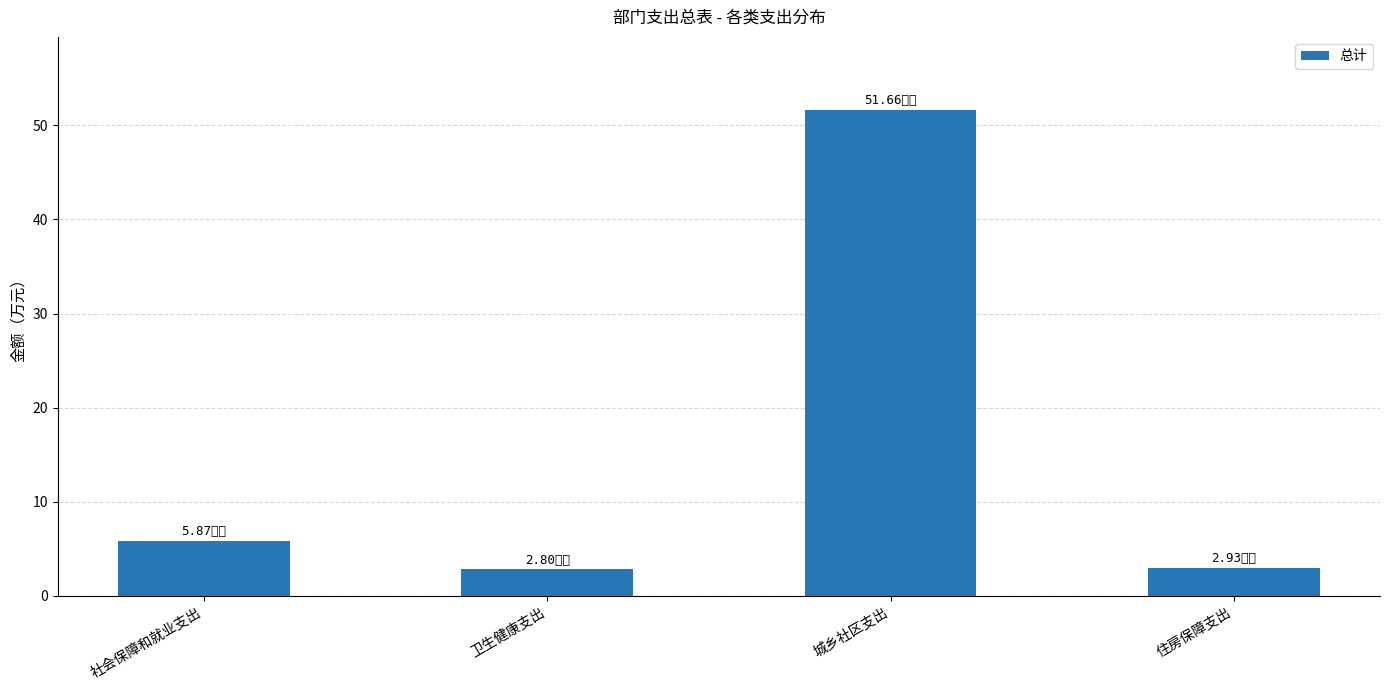

What is the label of the 3rd bar from the left?

城乡社区支出